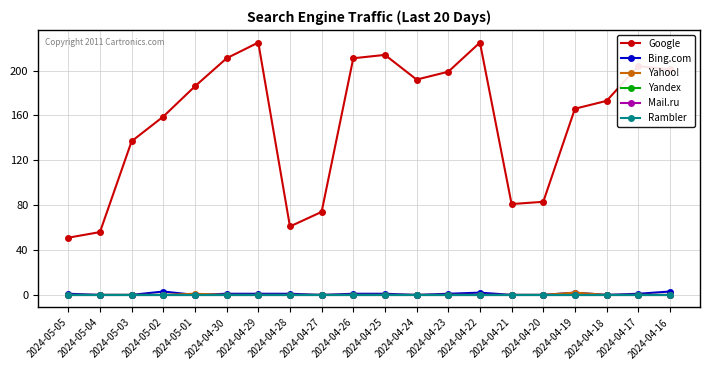

At which category does Bing.com reach its first local peak?

2024-05-02